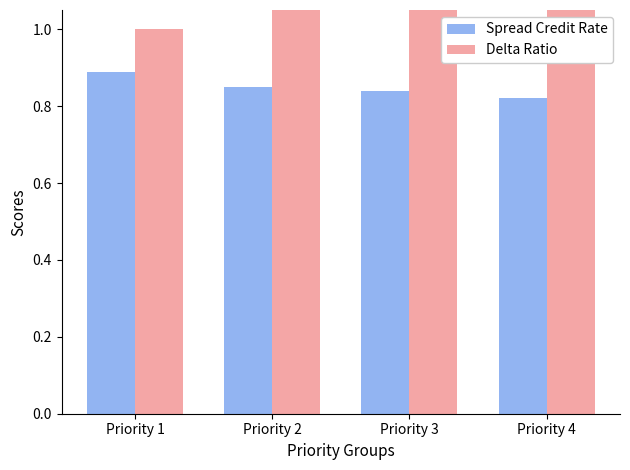

How many Delta Ratio values are between 2 and 4?

3